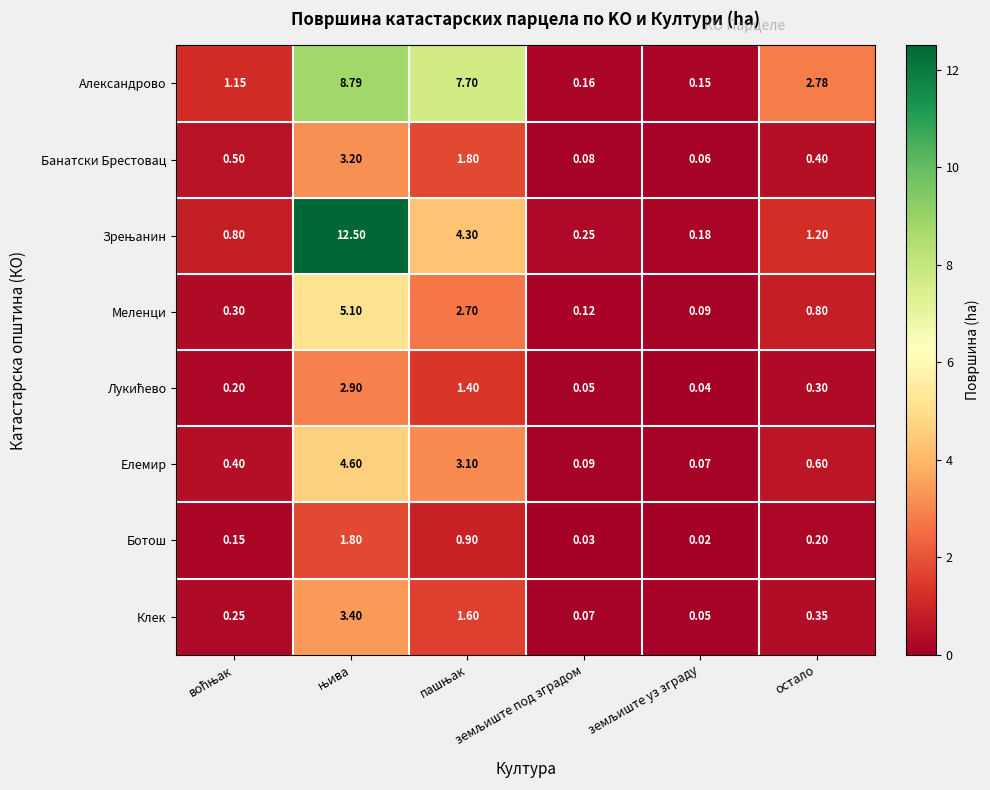

How many distinct data groups are displayed?

8